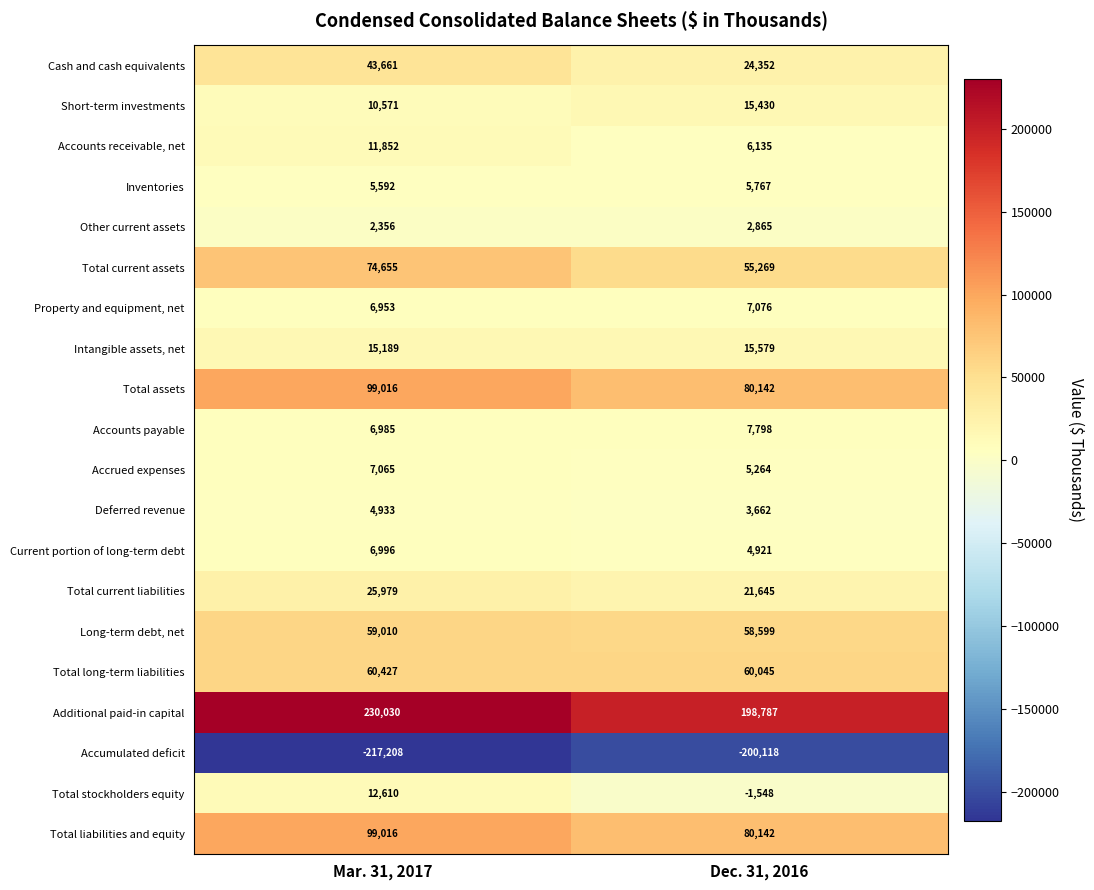

What is the sum of the Total current assets values at Dec. 31, 2016 and Mar. 31, 2017?

129924